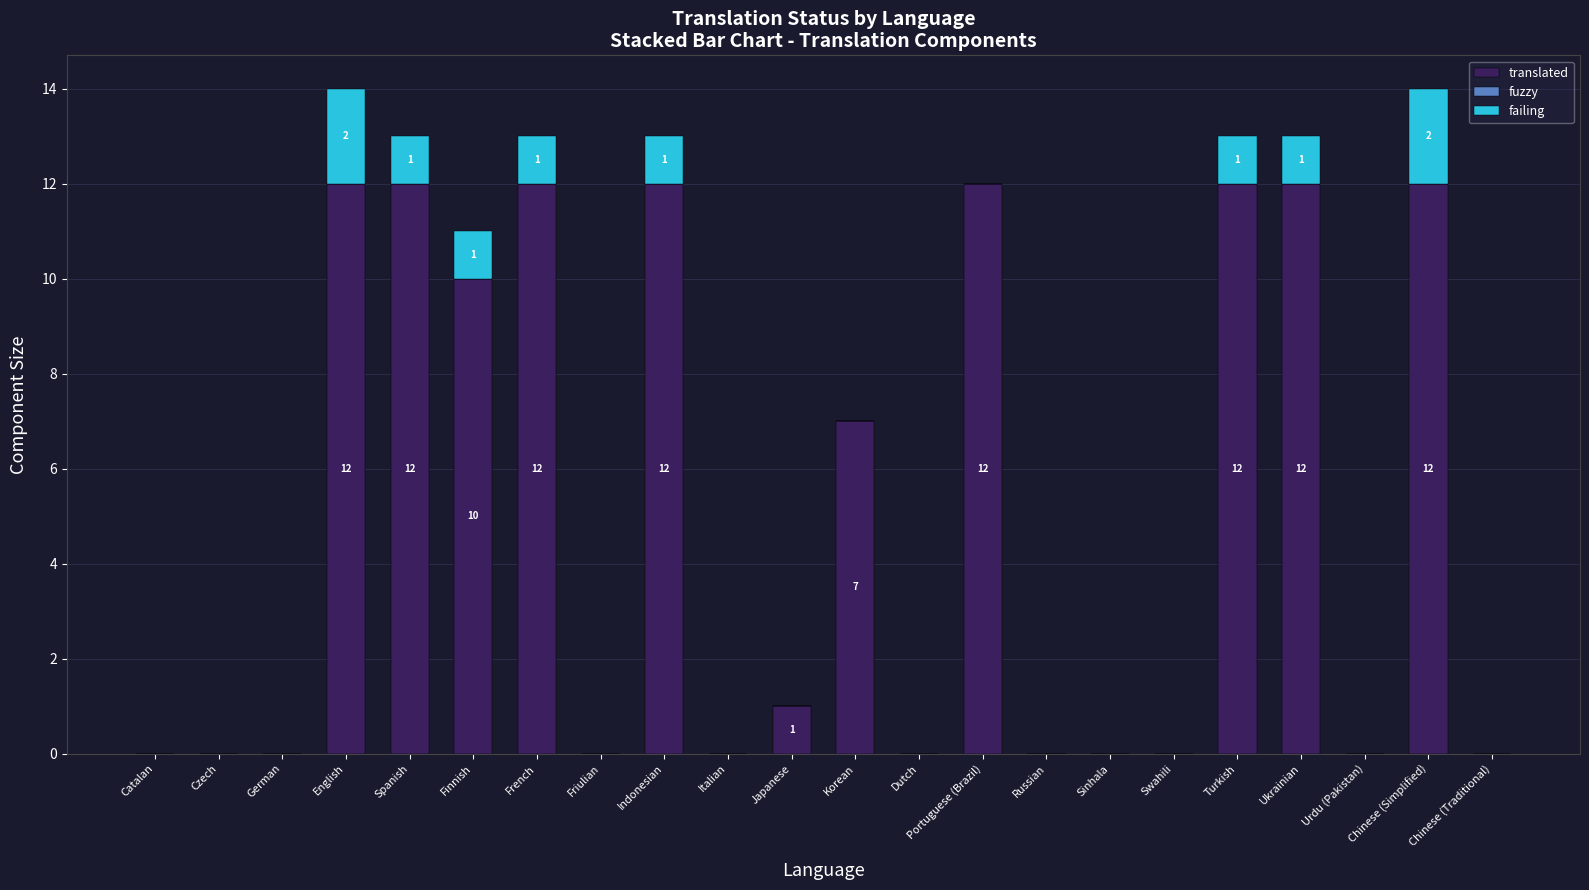

The translated series shows 12 at Portuguese (Brazil). True or false?

True